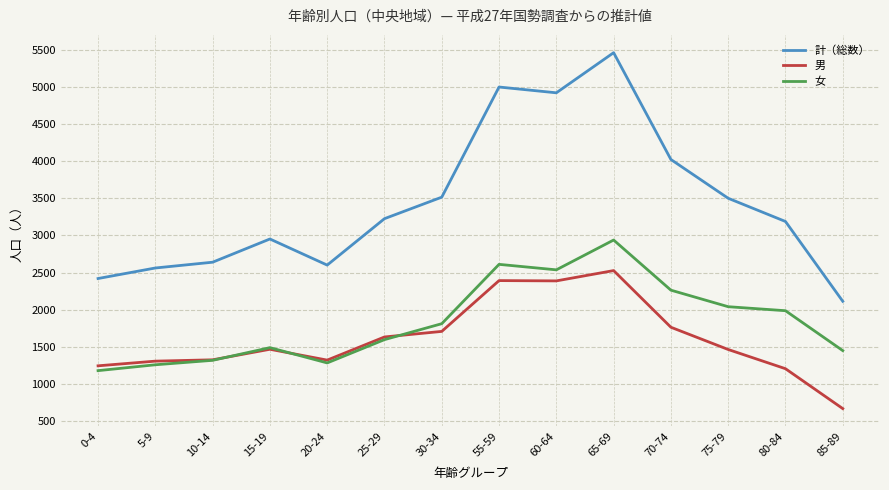

Read the 計（総数） value at 15-19.

2952